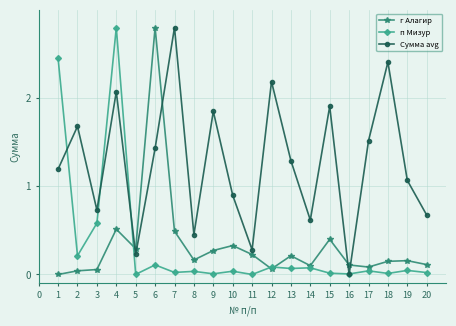

Which series changed the most between 1 and 7?

п Мизур